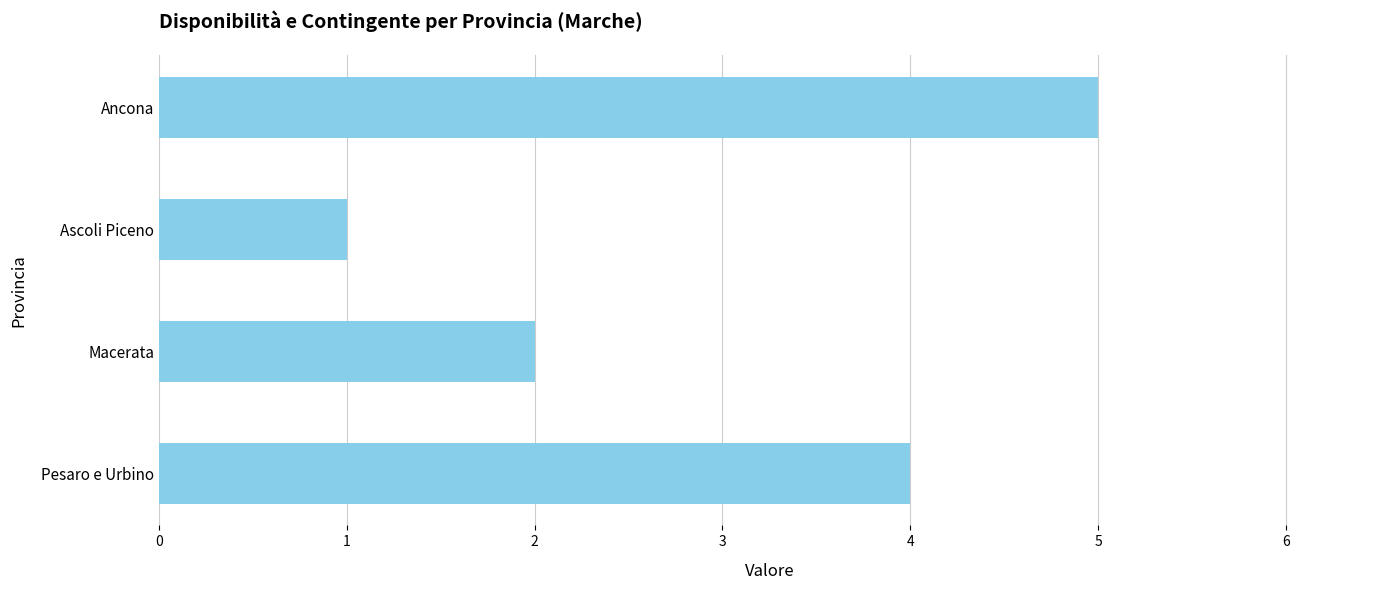

Rank the categories by value from lowest to highest.

Ascoli Piceno, Macerata, Pesaro e Urbino, Ancona